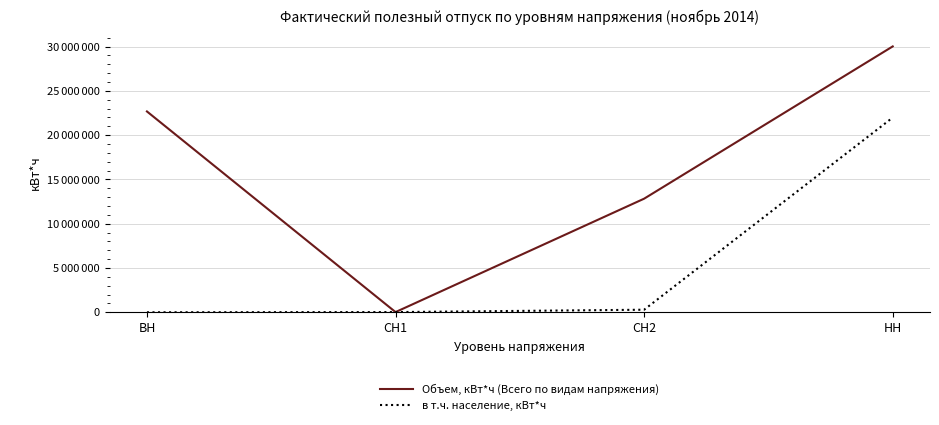

Reading right to left, extract all data points from this chart.

Объем, кВт*ч (Всего по видам напряжения): 30013700	12825572	22878	22673246
в т.ч. население, кВт*ч: 21984096	290222	22878	0